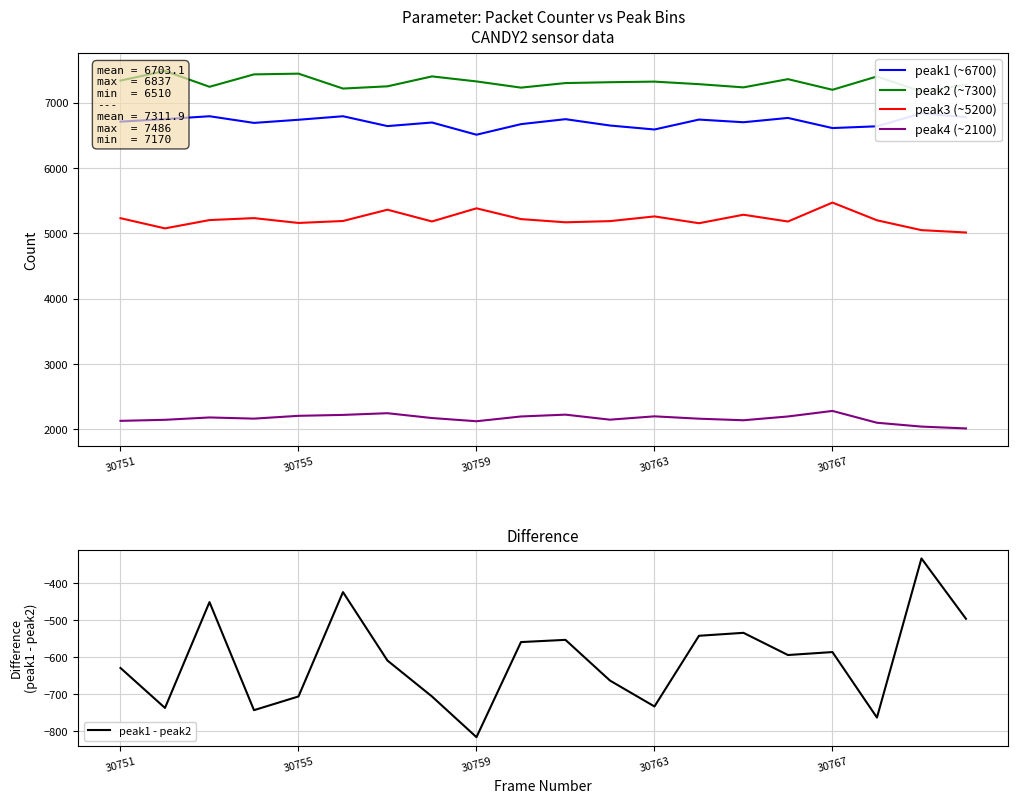

True or false: peak3 (~5200) has more than 0 interior local peaks.

True